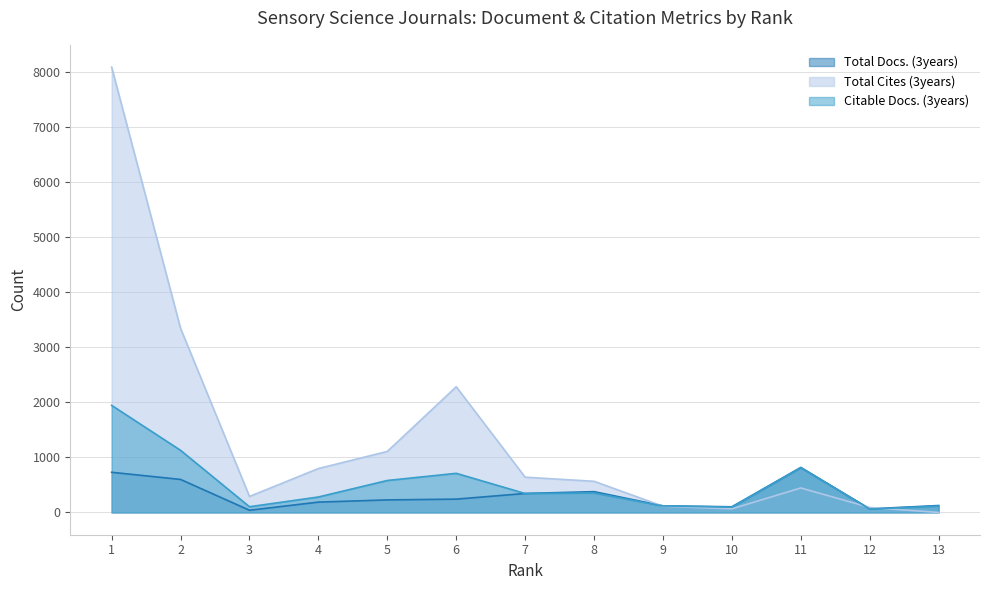

After their last crossing, which series has the higher values: Citable Docs. (3years) or Total Docs. (3years)?

Total Docs. (3years)